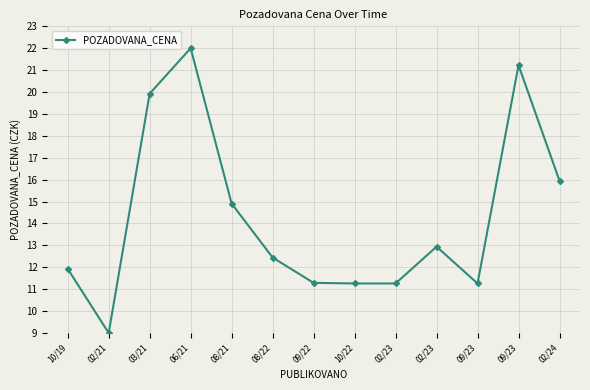

How many lines are shown in the chart?

1